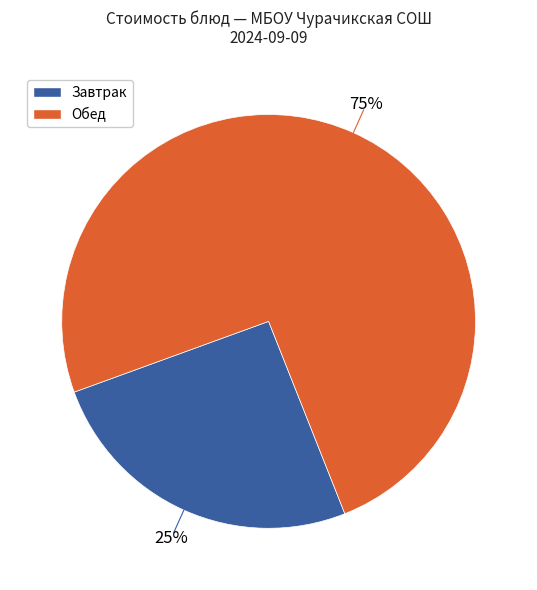

Is there a majority slice in this chart?

Yes